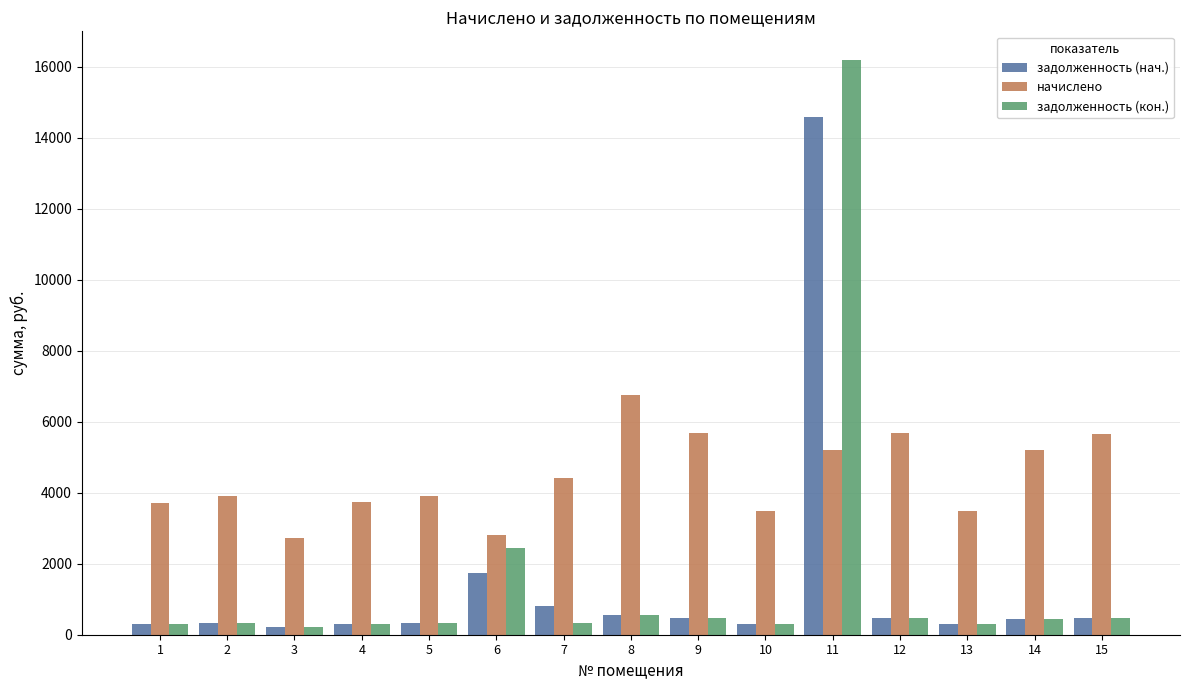

Rank the series by their maximum value, from lowest to highest.

начислено, задолженность (нач.), задолженность (кон.)